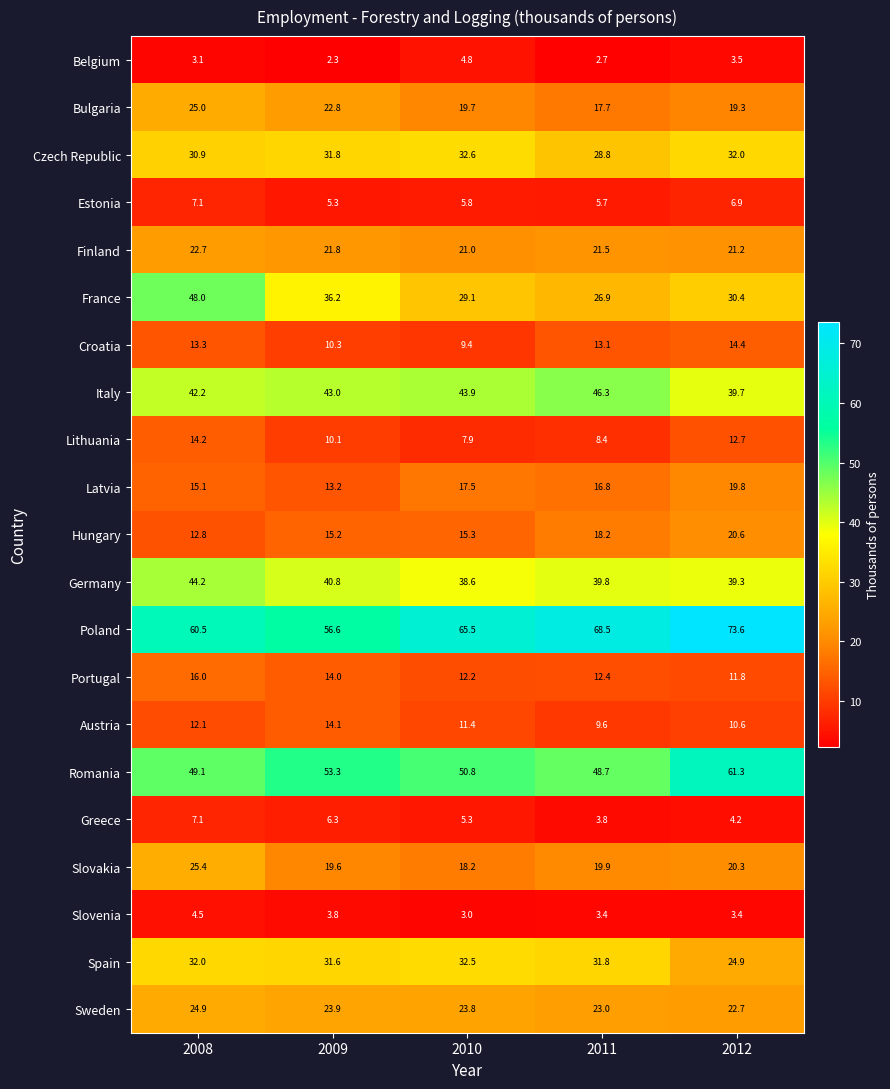

Is it true that Hungary equals 18.2 at 2011?

True